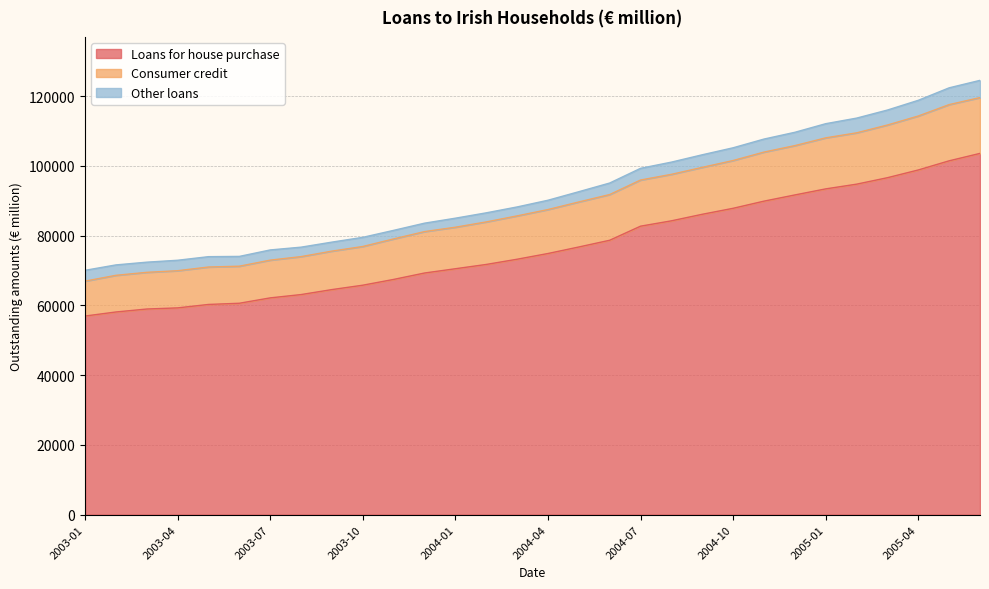

What is the greatest value displayed?

119588